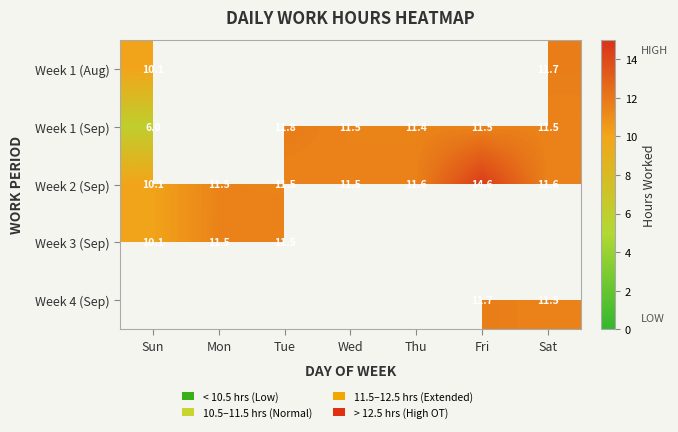

Read the Week 2 (Sep) value at Sun.

10.1